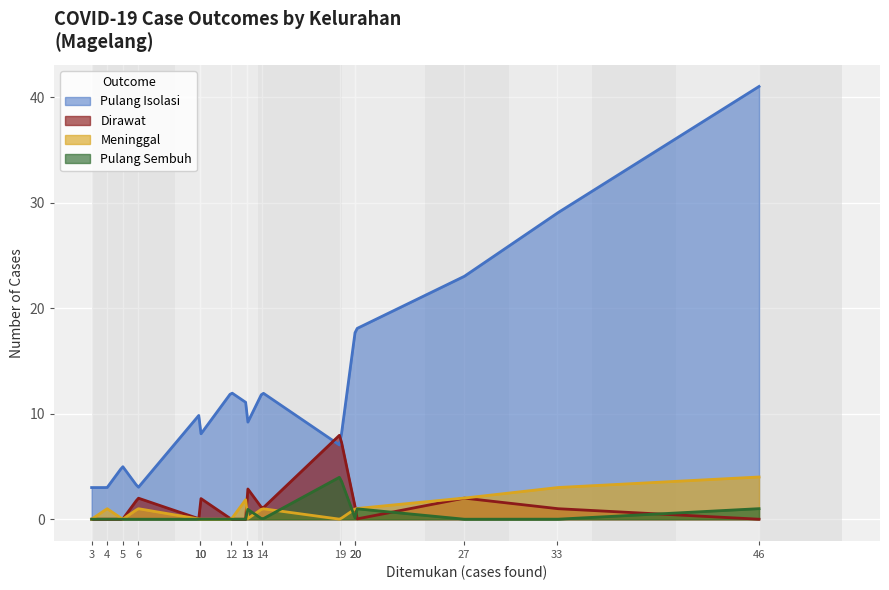

True or false: Meninggal and Pulang Isolasi intersect in this chart.

False